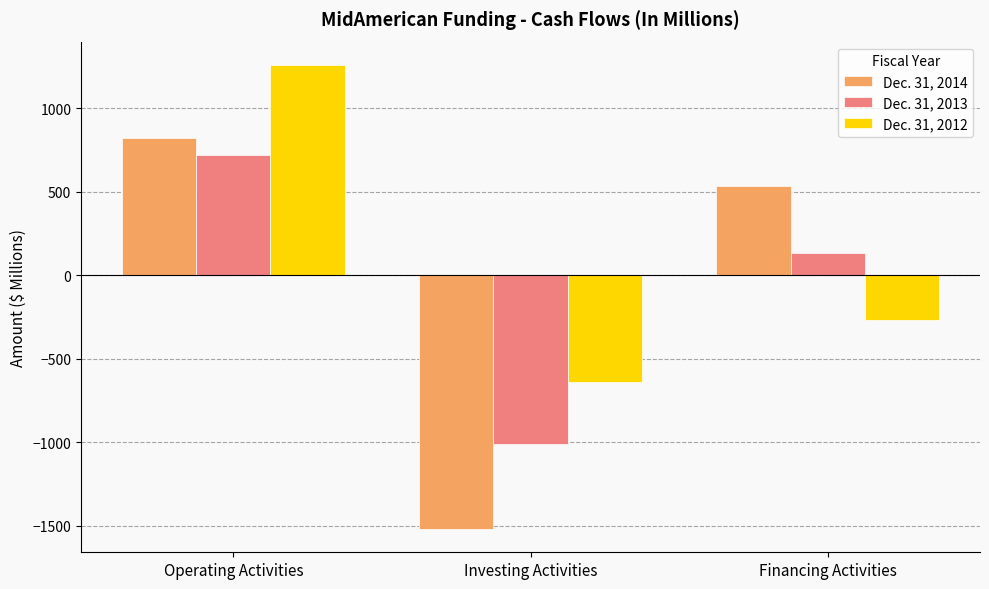

Which category has the lowest value across all series?

Investing Activities